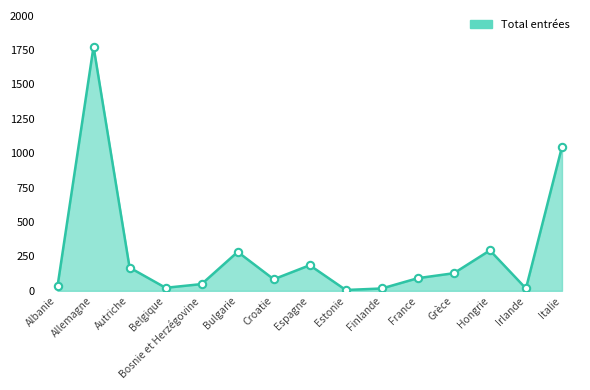

At which label is the value closest to 890?

Italie